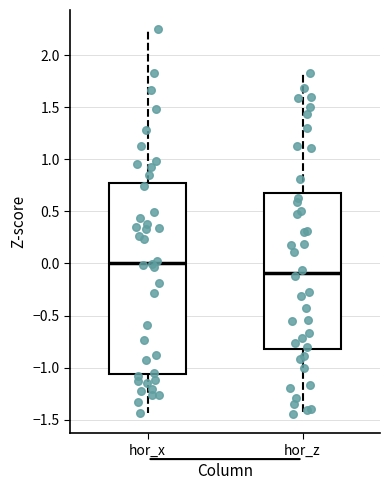

Reading left to right, read every box against the y-axis: the position of its median line, the range the box covers, and the ends of its whiskers. The values are not printed on the chart, so give them approximately, as read against the axis.

hor_x: median 0.00, box -1.05 to 0.75, whiskers -1.45 to 2.25
hor_z: median -0.10, box -0.80 to 0.70, whiskers -1.45 to 1.85